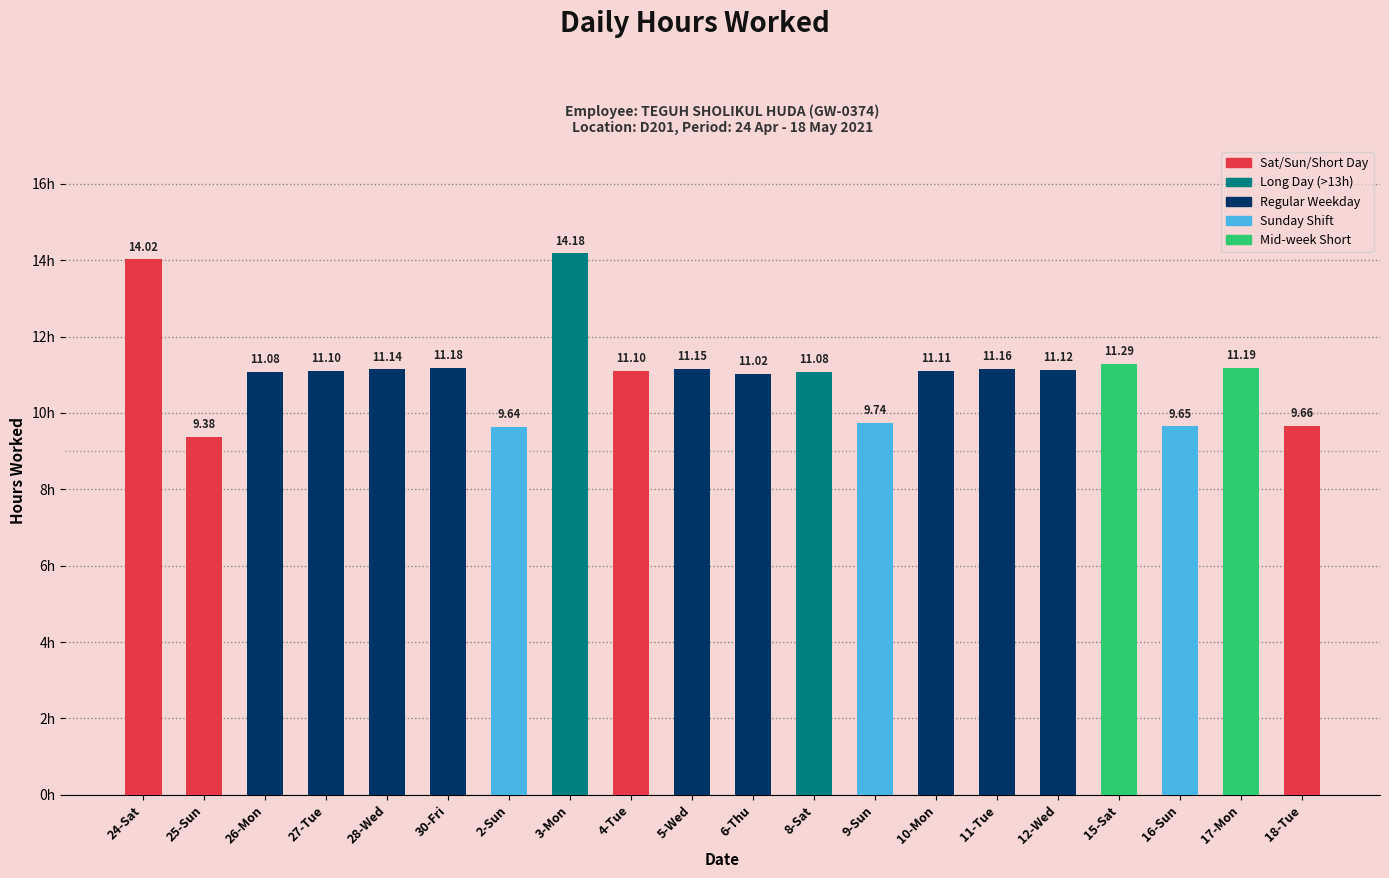

What position from the right is 8-Sat?

9